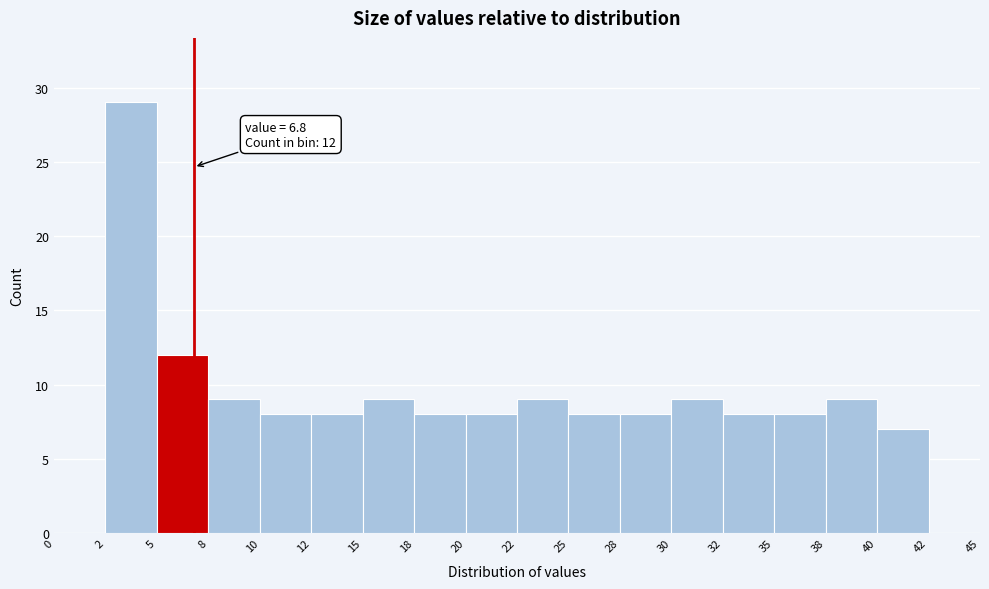

Reading right to left, list all the values displayed in this chart.

42=0	40=7	38=9	35=8	32=8	30=9	28=8	25=8	22=9	20=8	18=8	15=9	12=8	10=8	8=9	5=12	2=29	0=0